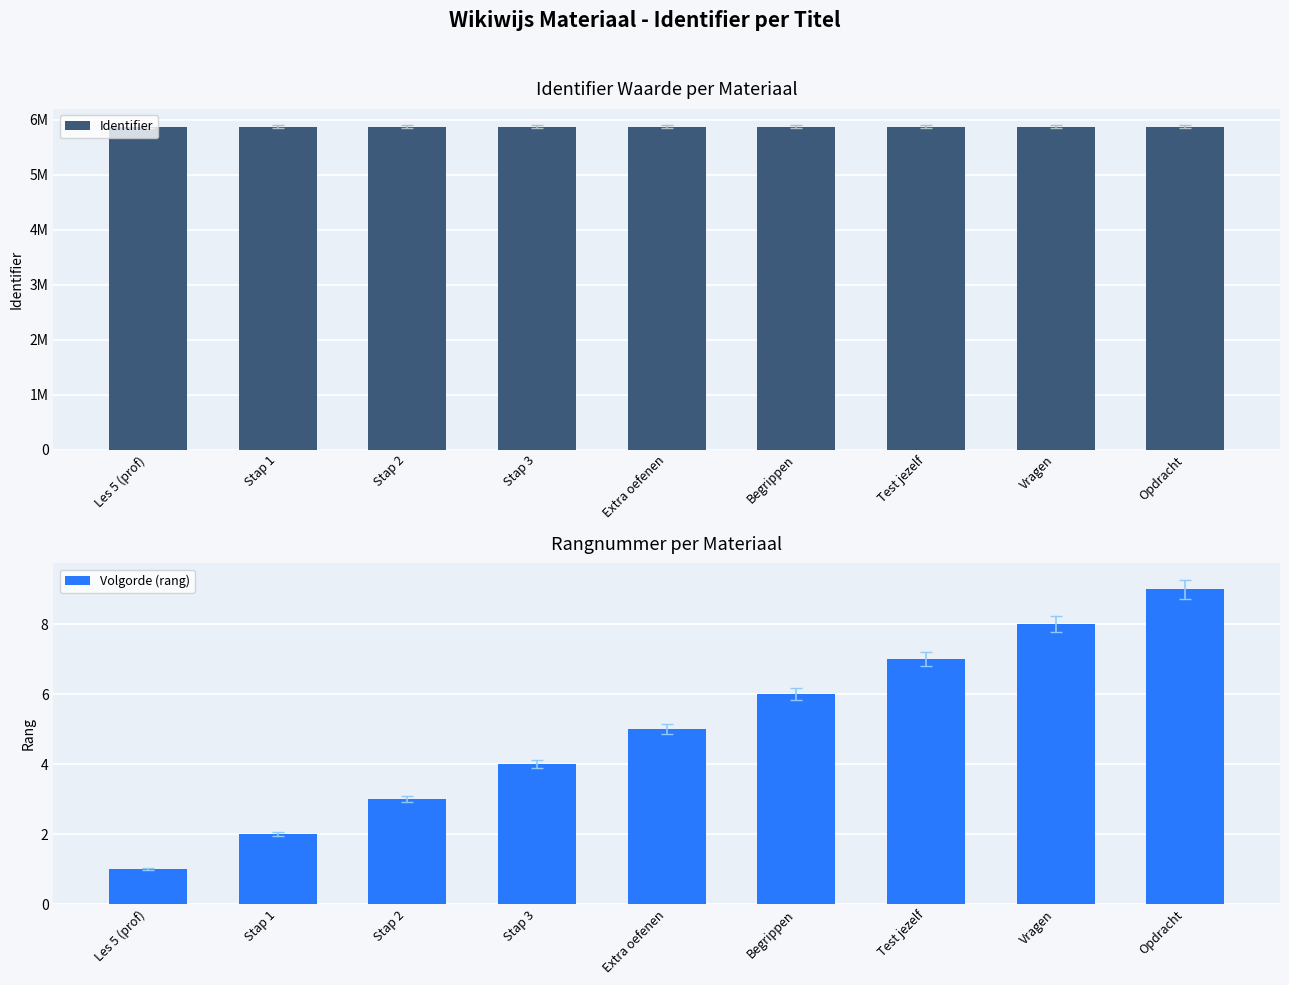

True or false: Volgorde (rang) has a value of 8 at Vragen.

True